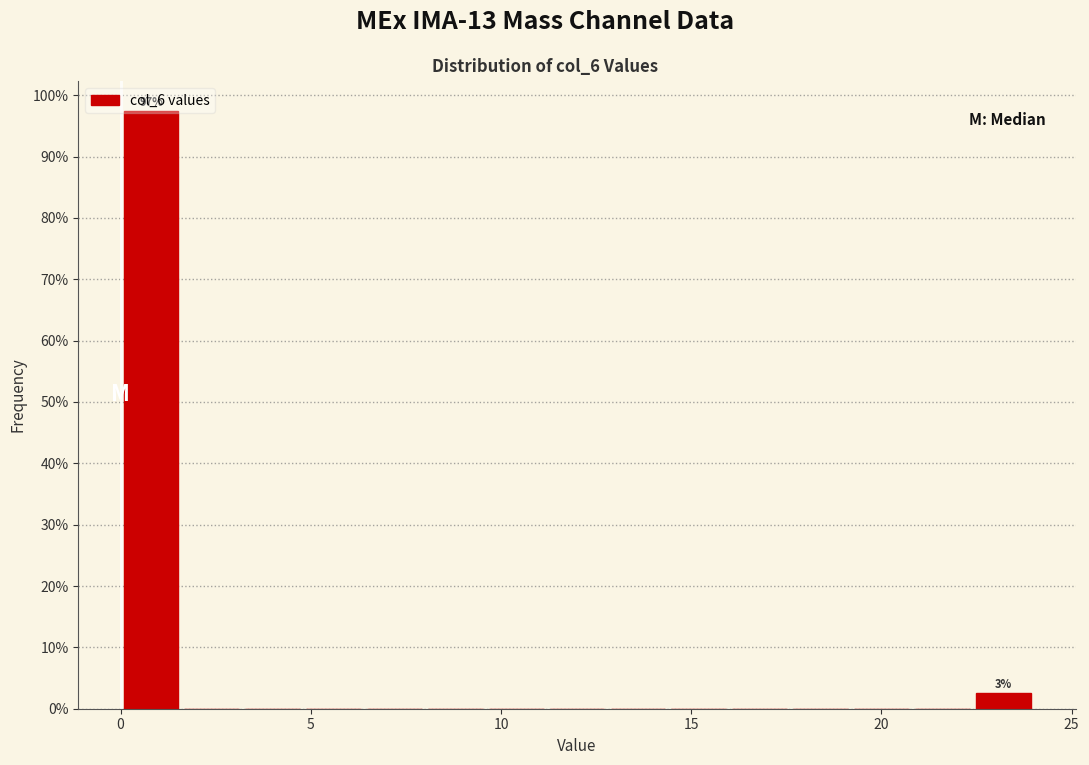

Around what value on the x-axis is the tallest bar? Give the approximate position of its centre, as read against the axis.

1.0